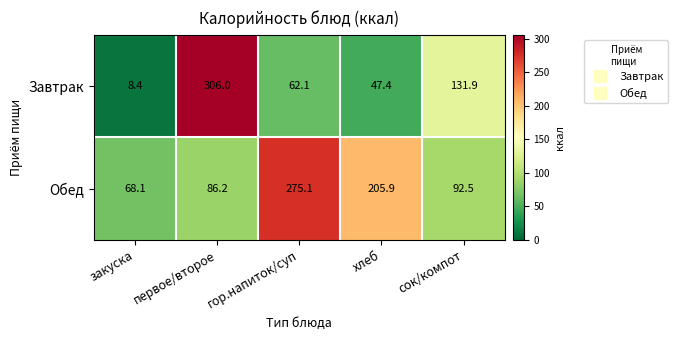

At how many categories does at least one series exceed 264?

2